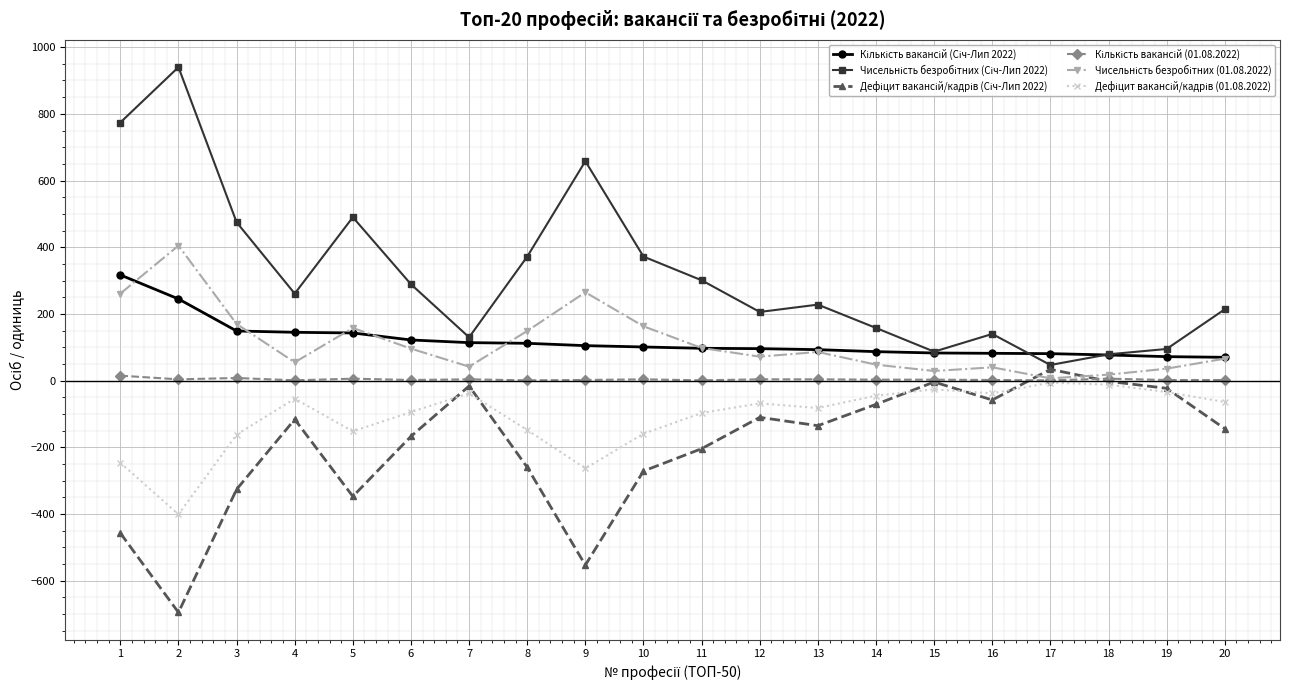

What is the maximum value shown in the chart?

940